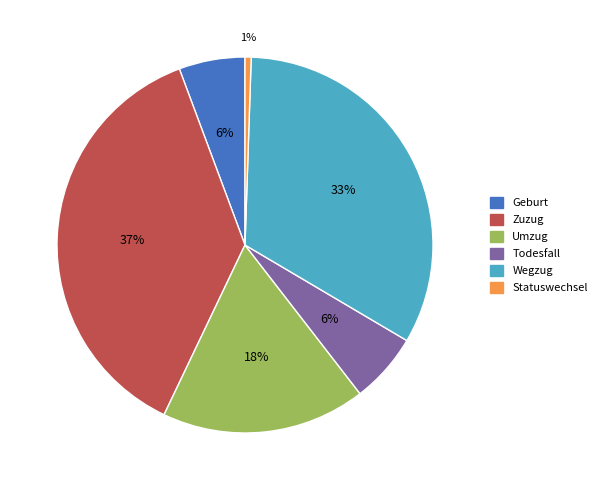

The Todesfall slice represents 20% of the pie. True or false?

False